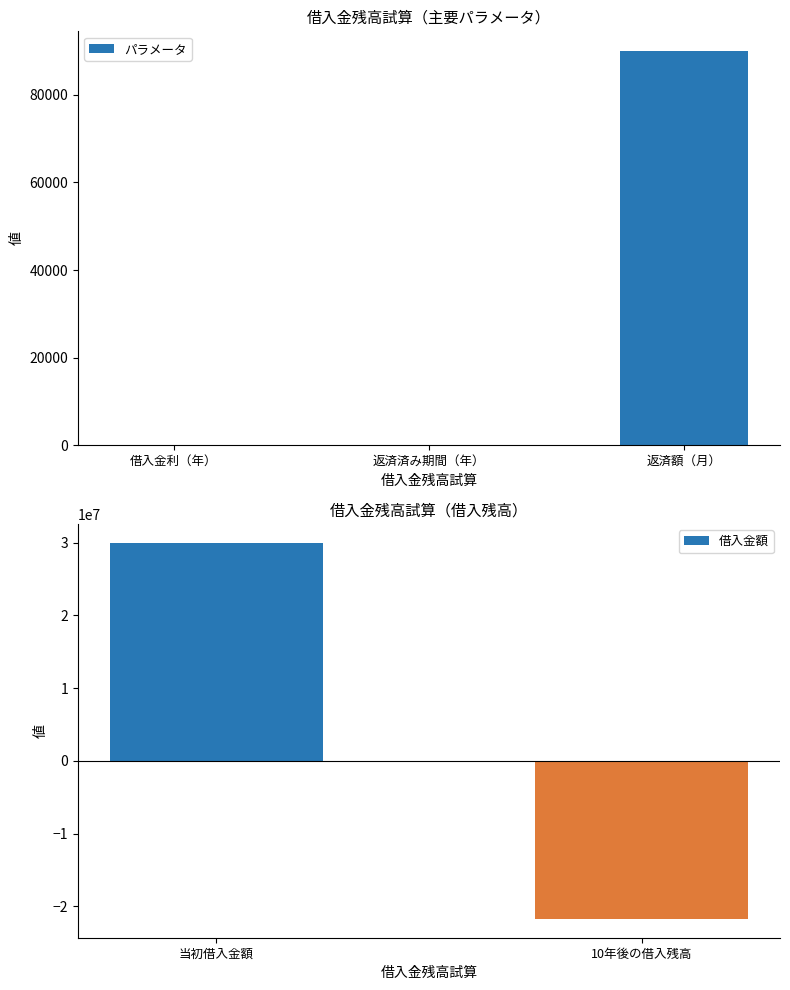

List the labels in order of value, smallest first.

10年後の借入残高, 借入金利（年）, 返済済み期間（年）, 返済額（月）, 当初借入金額